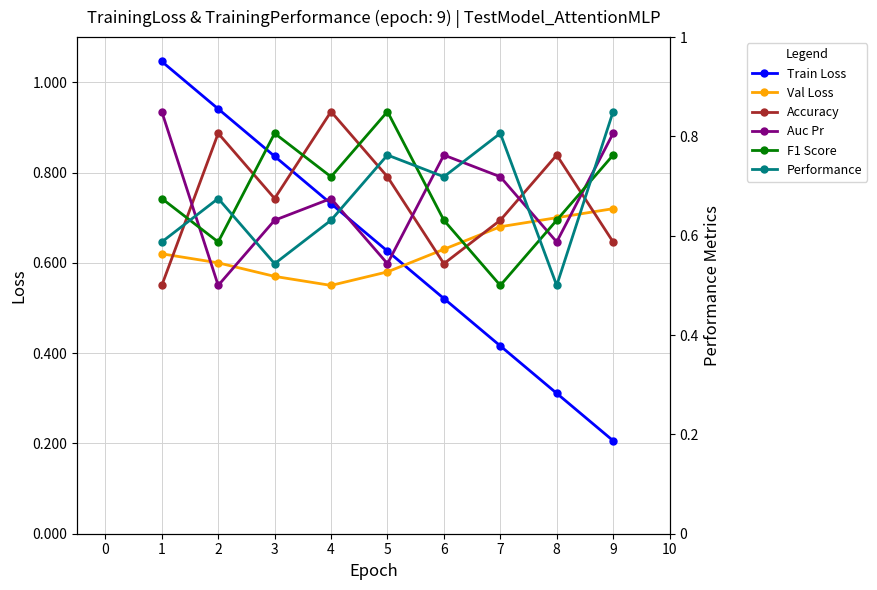

True or false: F1 Score and Performance intersect in this chart.

True